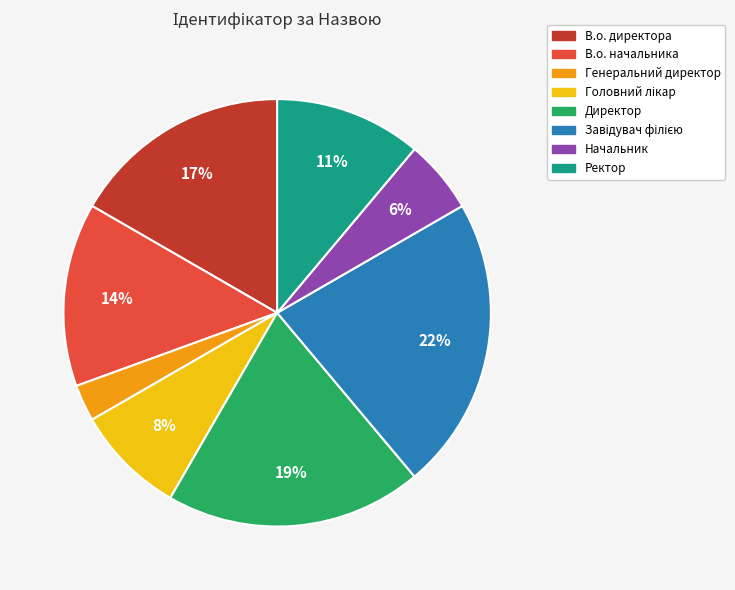

Count the number of slices in the pie.

8